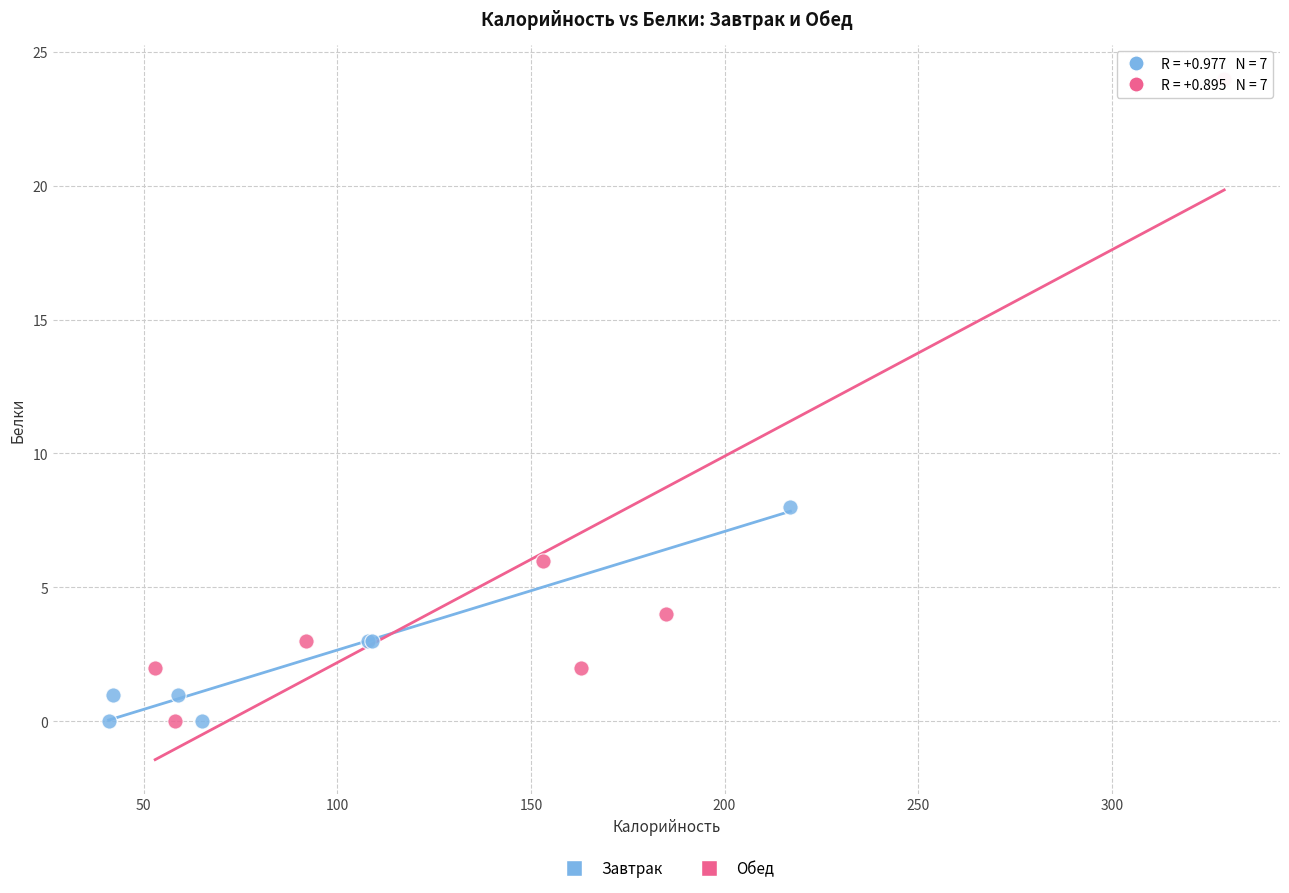

What are all the series names shown in the legend?

Завтрак, Обед